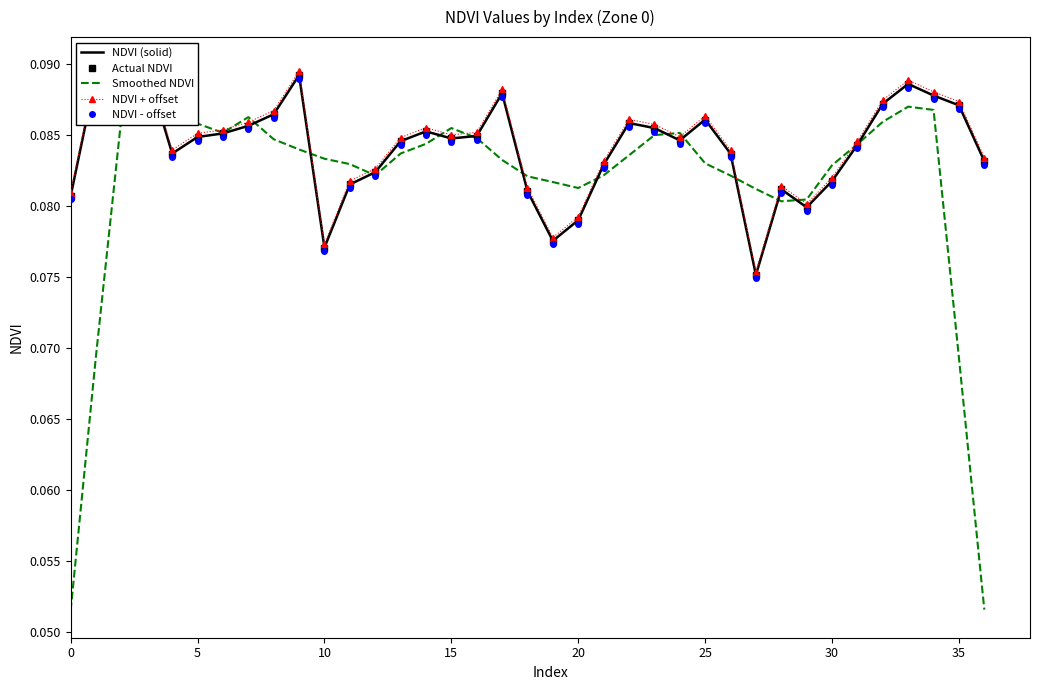

True or false: NDVI - offset and NDVI (solid) intersect in this chart.

False